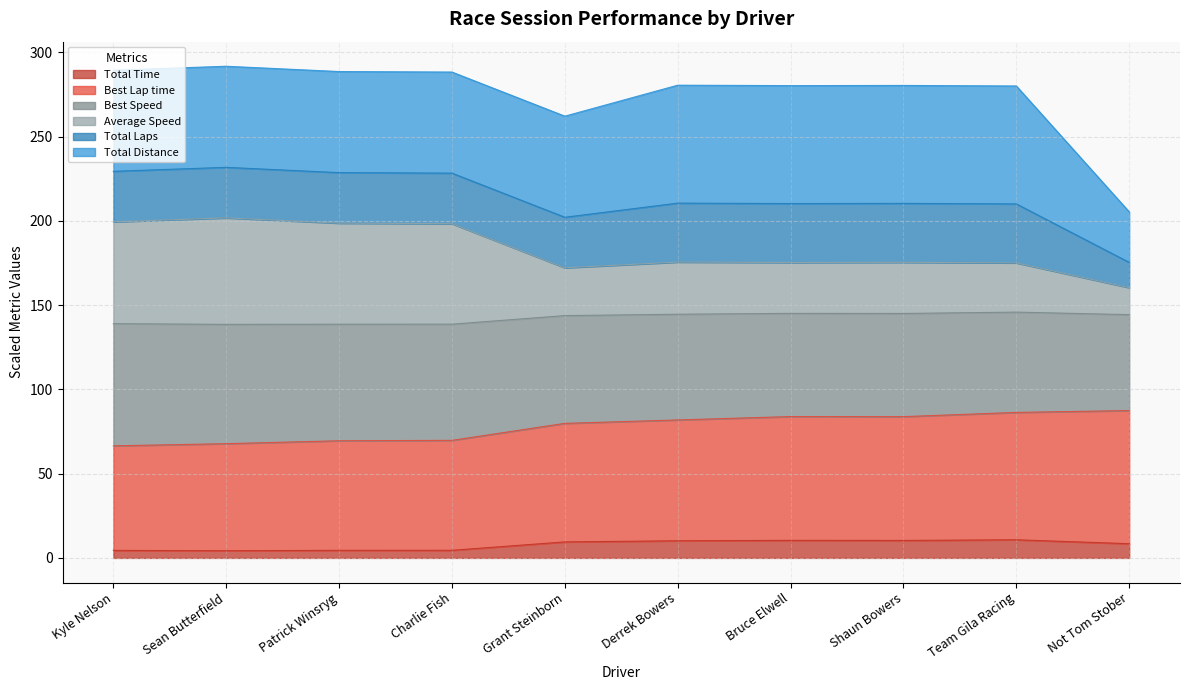

How many lines are shown in the chart?

6